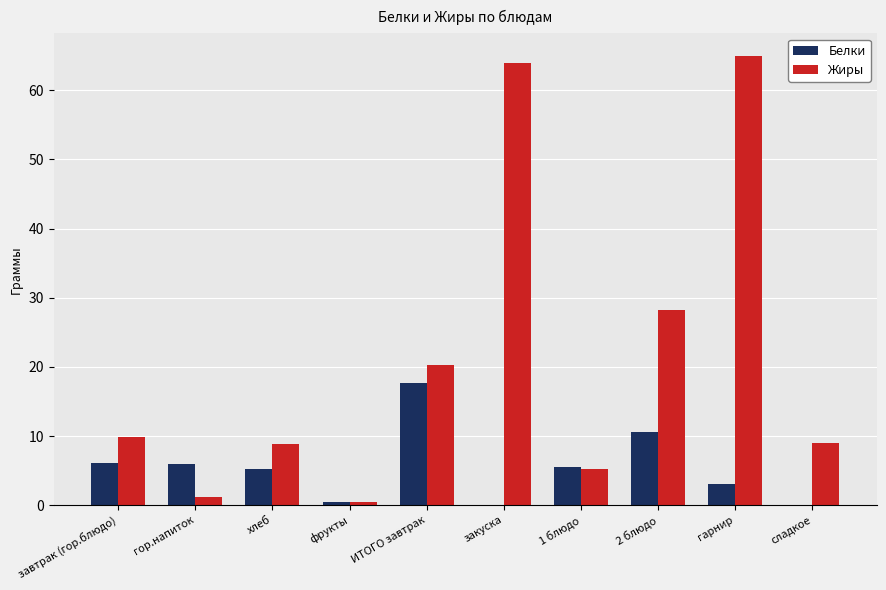

What is the approximate value of Белки at гарнир?

3.0